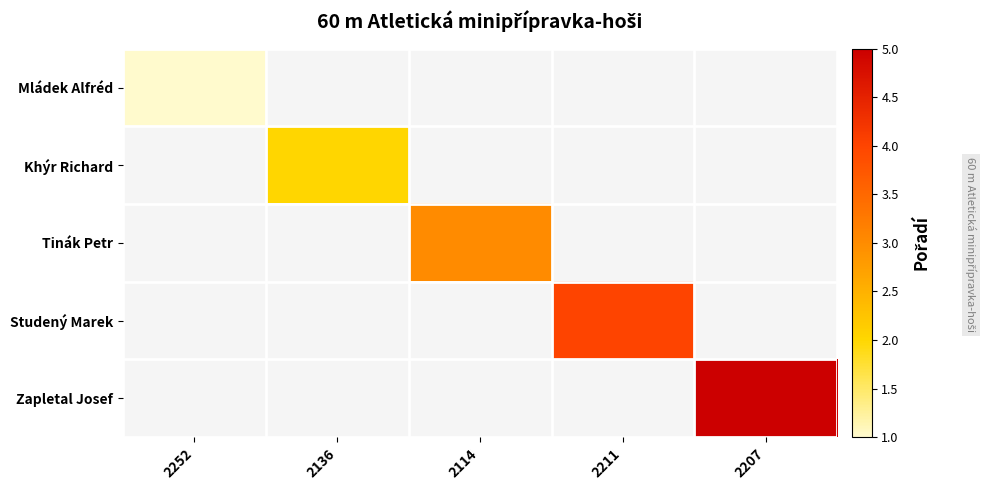

Rank the series by their maximum value, from lowest to highest.

Mládek Alfréd, Khýr Richard, Tinák Petr, Studený Marek, Zapletal Josef